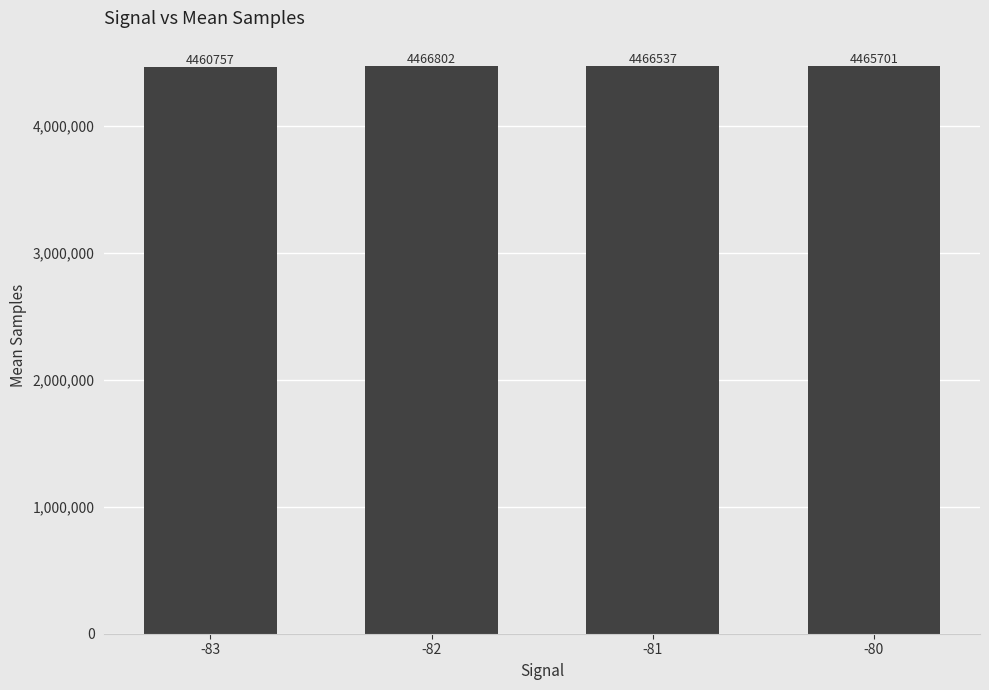

How many categories are shown in the chart?

4